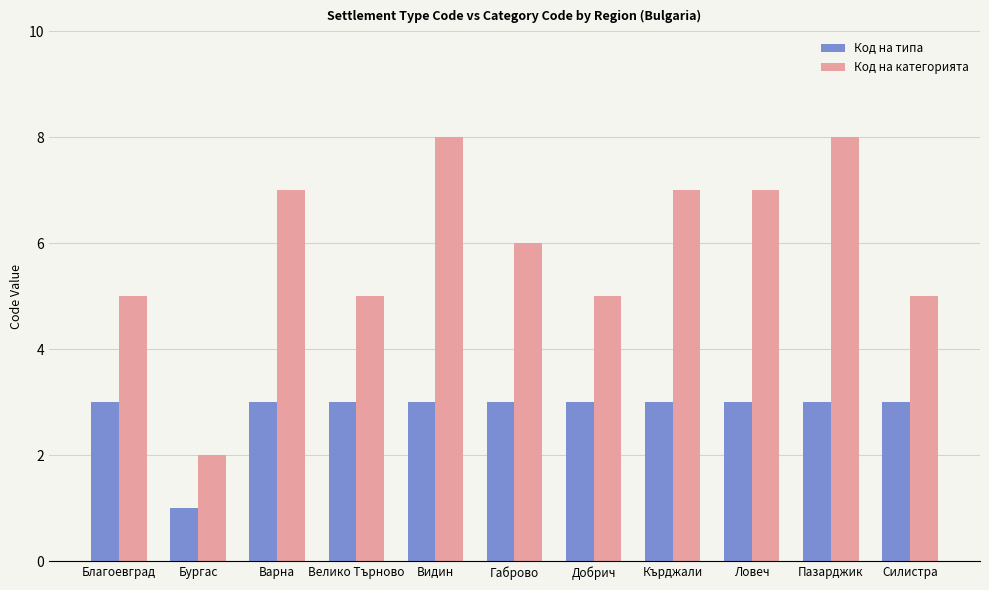

Rank the series by their maximum value, from highest to lowest.

Код на категорията, Код на типа